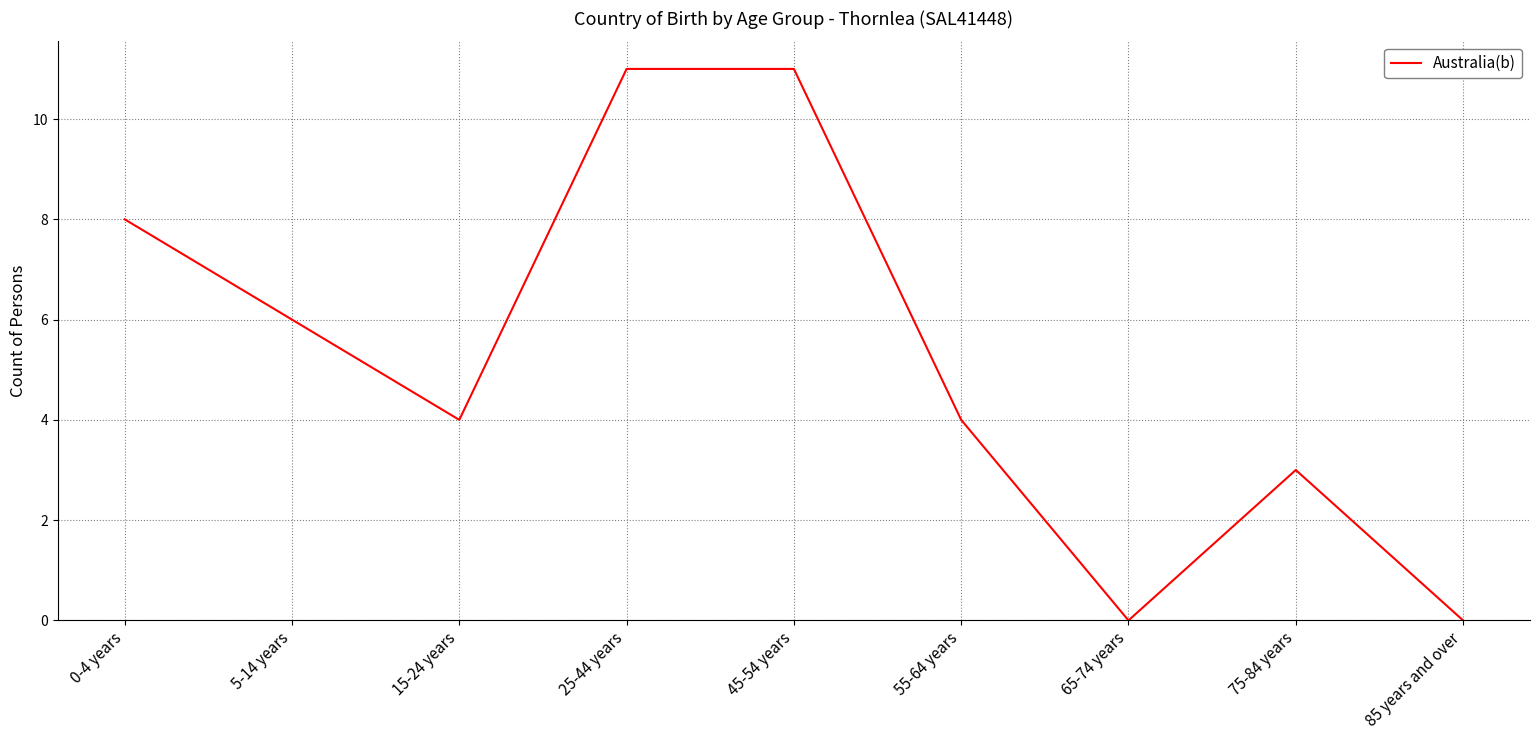

What position from the left is 5-14 years?

2